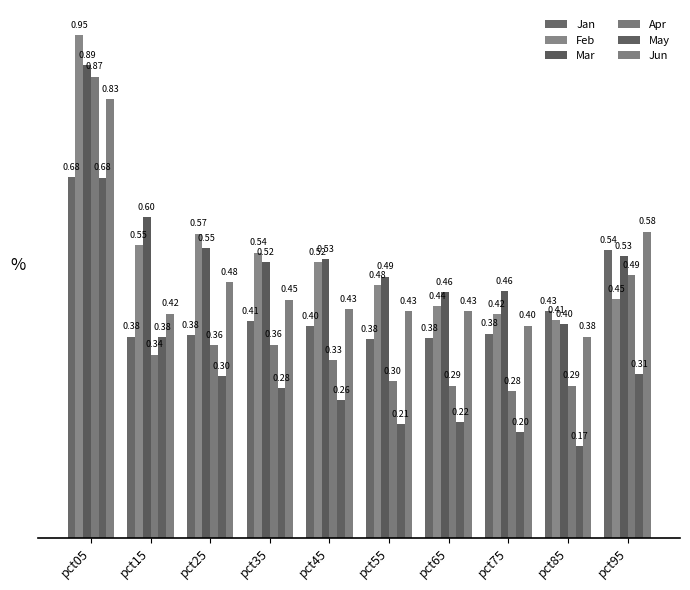

Is it true that Mar equals 0.8 at pct55?

False